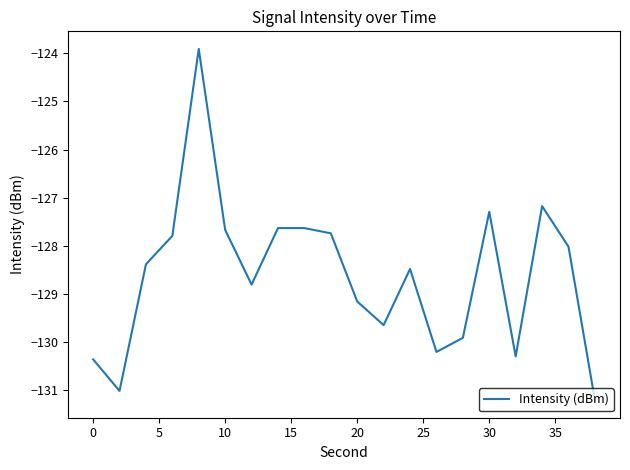

How many categories are shown in the chart?

20